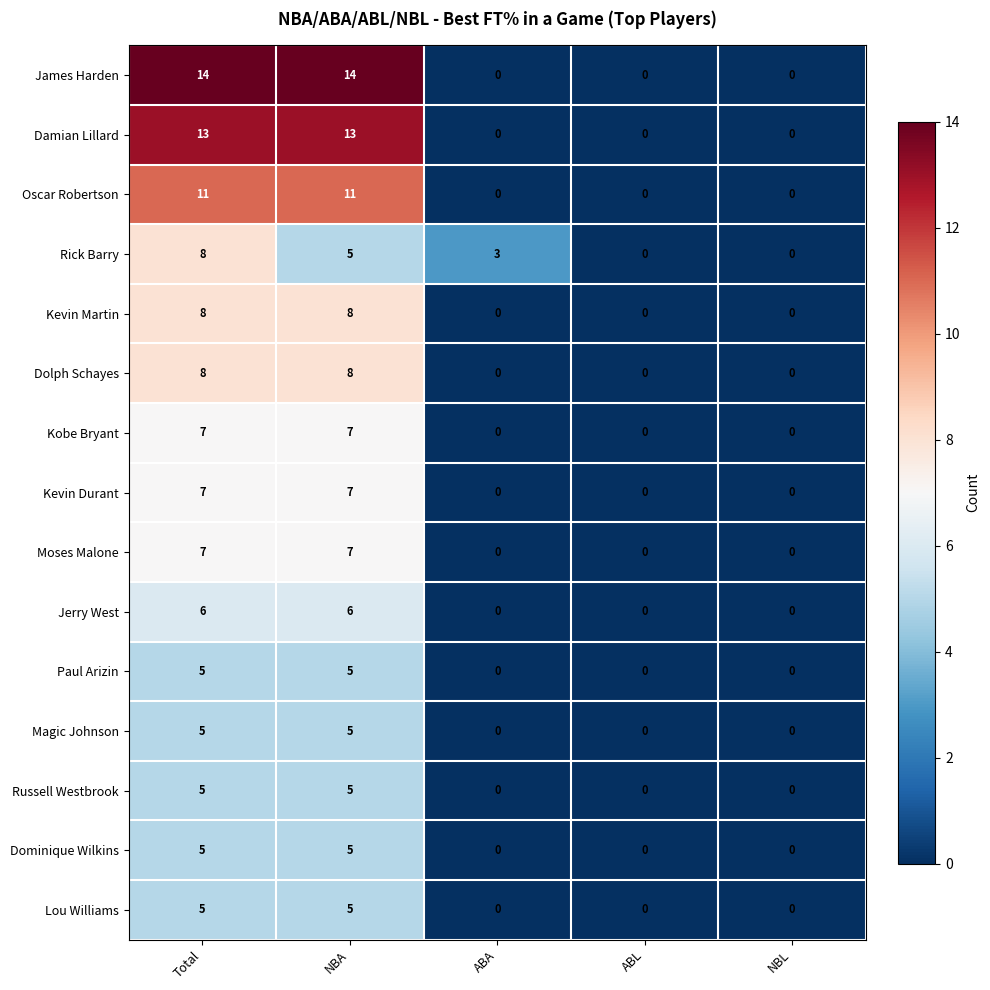

What is the sum of the Dominique Wilkins values at Total and ABL?

5